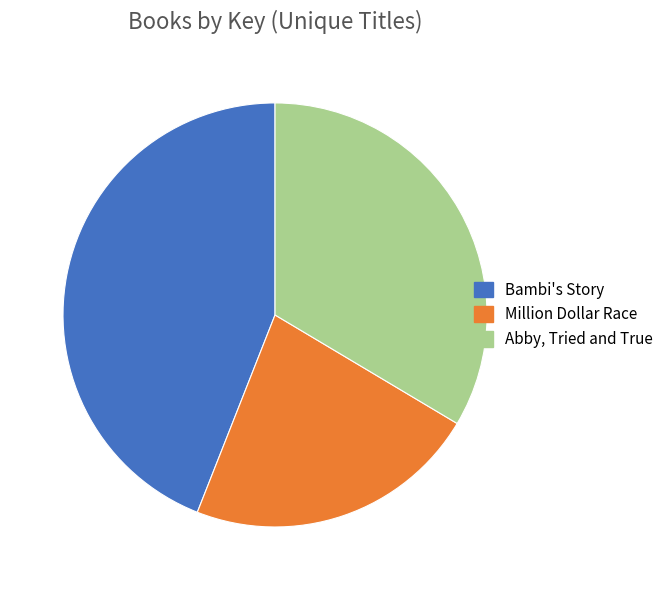

Between Abby, Tried and True and Bambi's Story, which is larger?

Bambi's Story